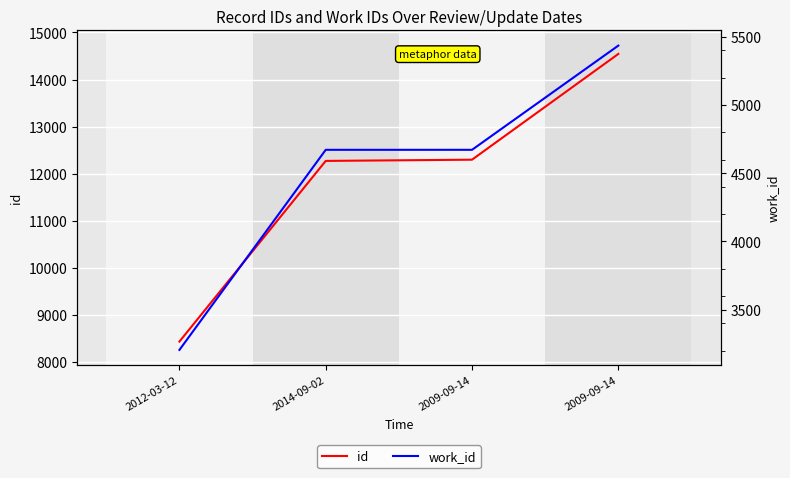

True or false: id has more than 2 points higher than both neighbors.

False